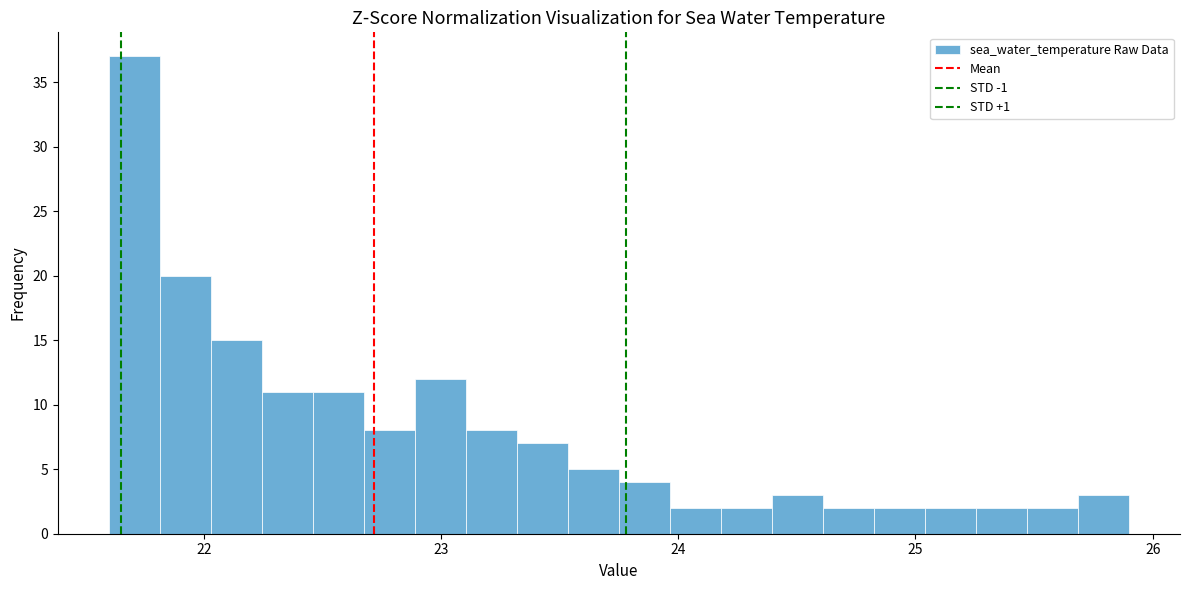

Read against the x-axis, roughly where is the centre of the tallest bar?

21.7